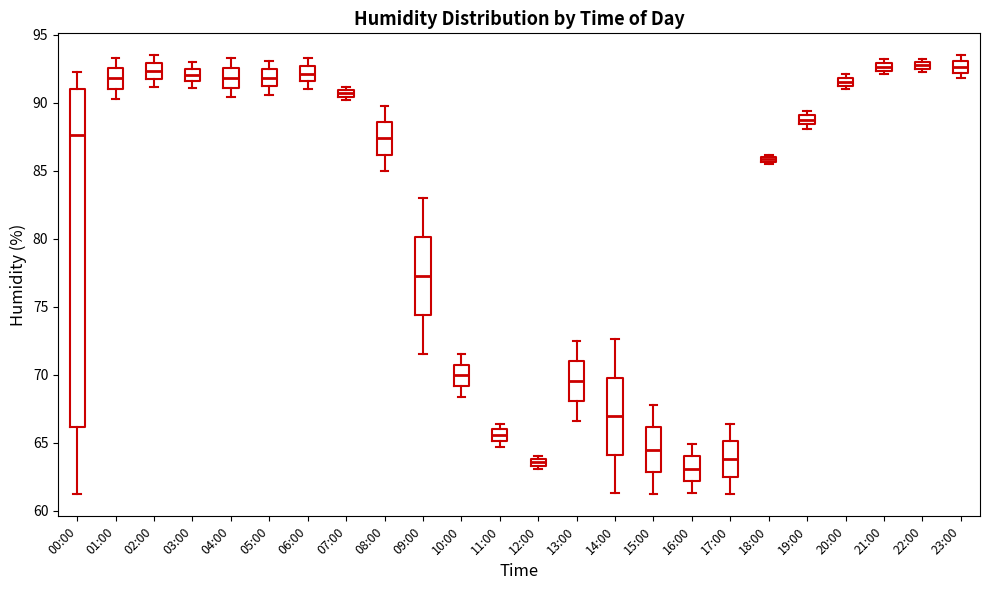

Where is the upper edge of the box for 07:00 on the y-axis? The values are not printed on the chart, so give them approximately, as read against the axis.

91.0